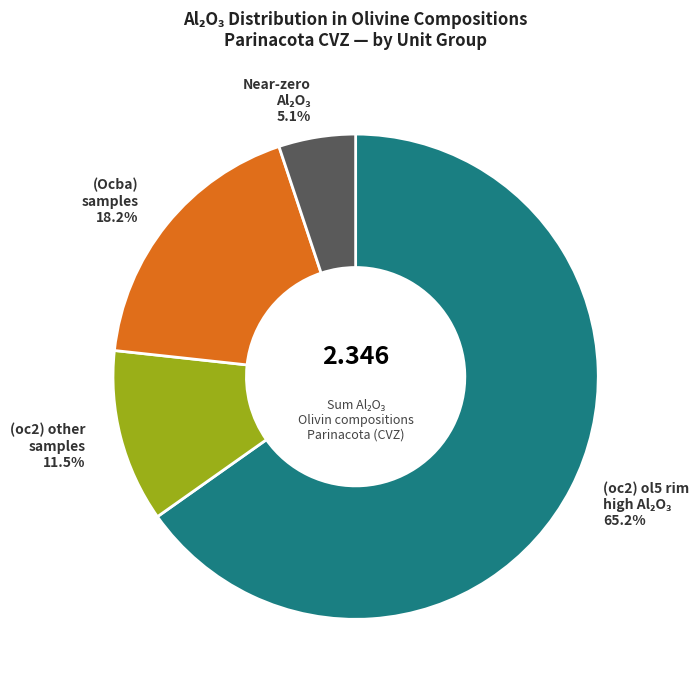

Count the number of slices in the pie.

4